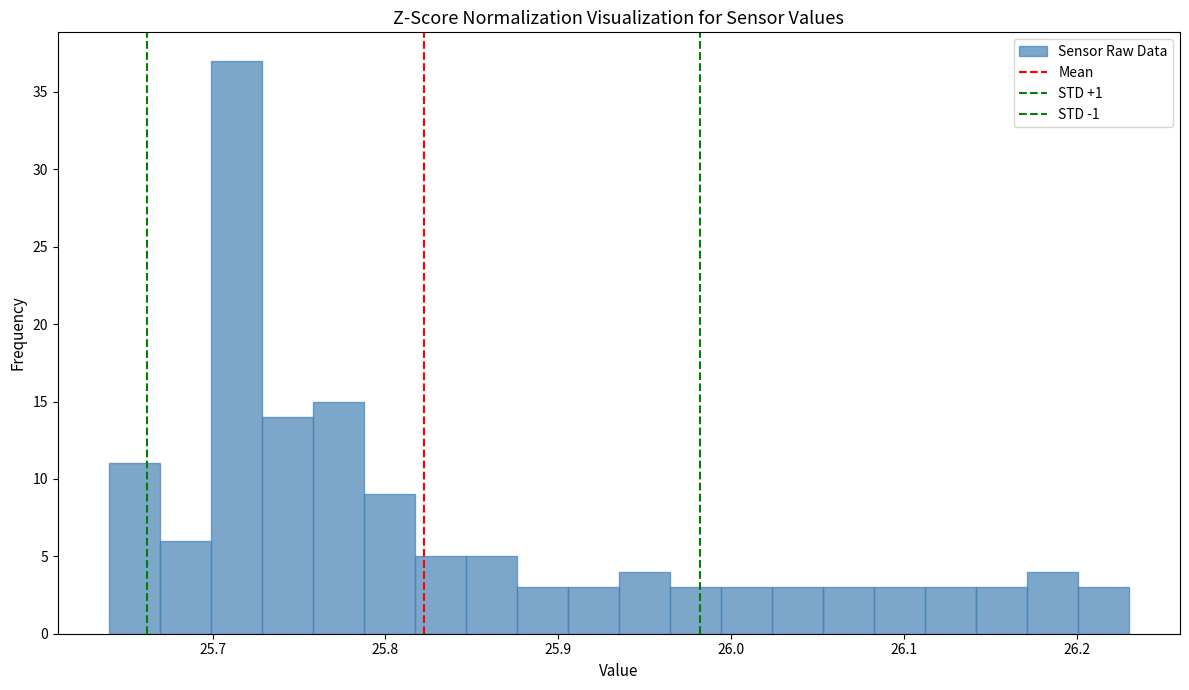

Read against the x-axis, roughly where is the centre of the tallest bar?

25.71